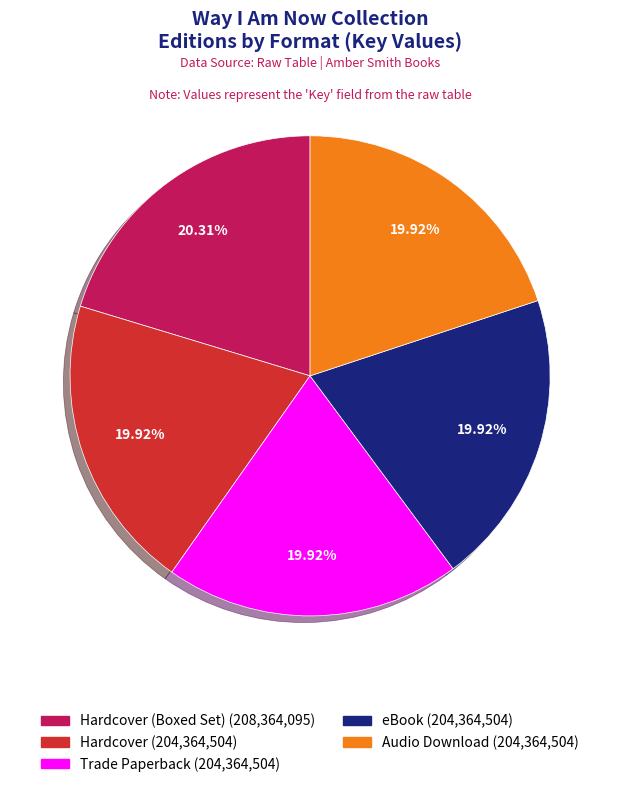

Does any single category account for the majority?

No